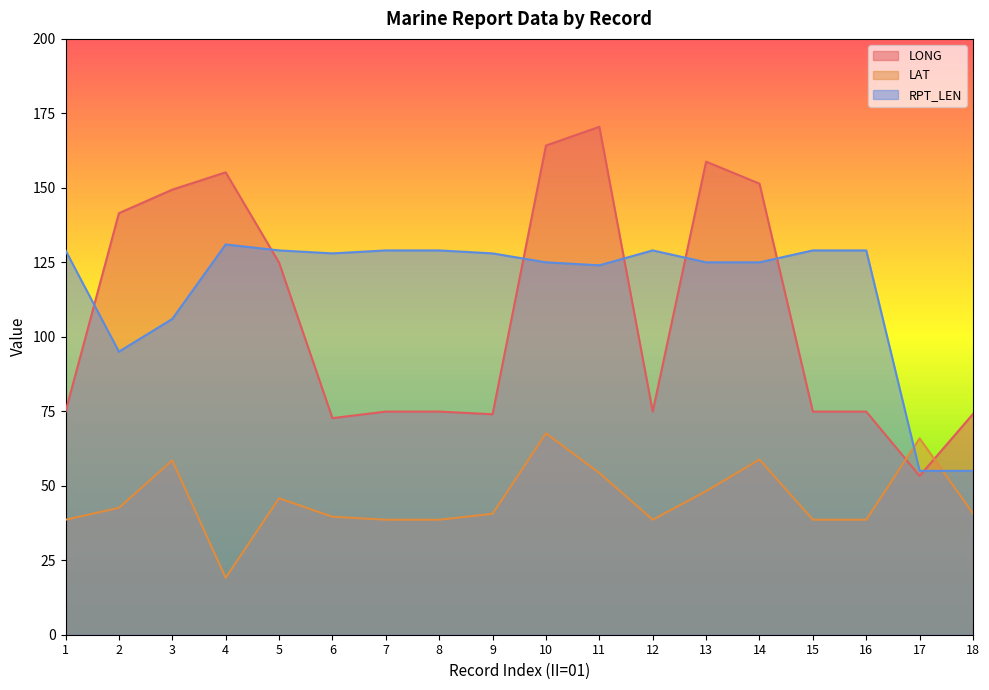

Rank the categories by LONG value from lowest to highest.

17, 6, 9, 18, 1, 7, 8, 12, 15, 16, 5, 2, 3, 14, 4, 13, 10, 11